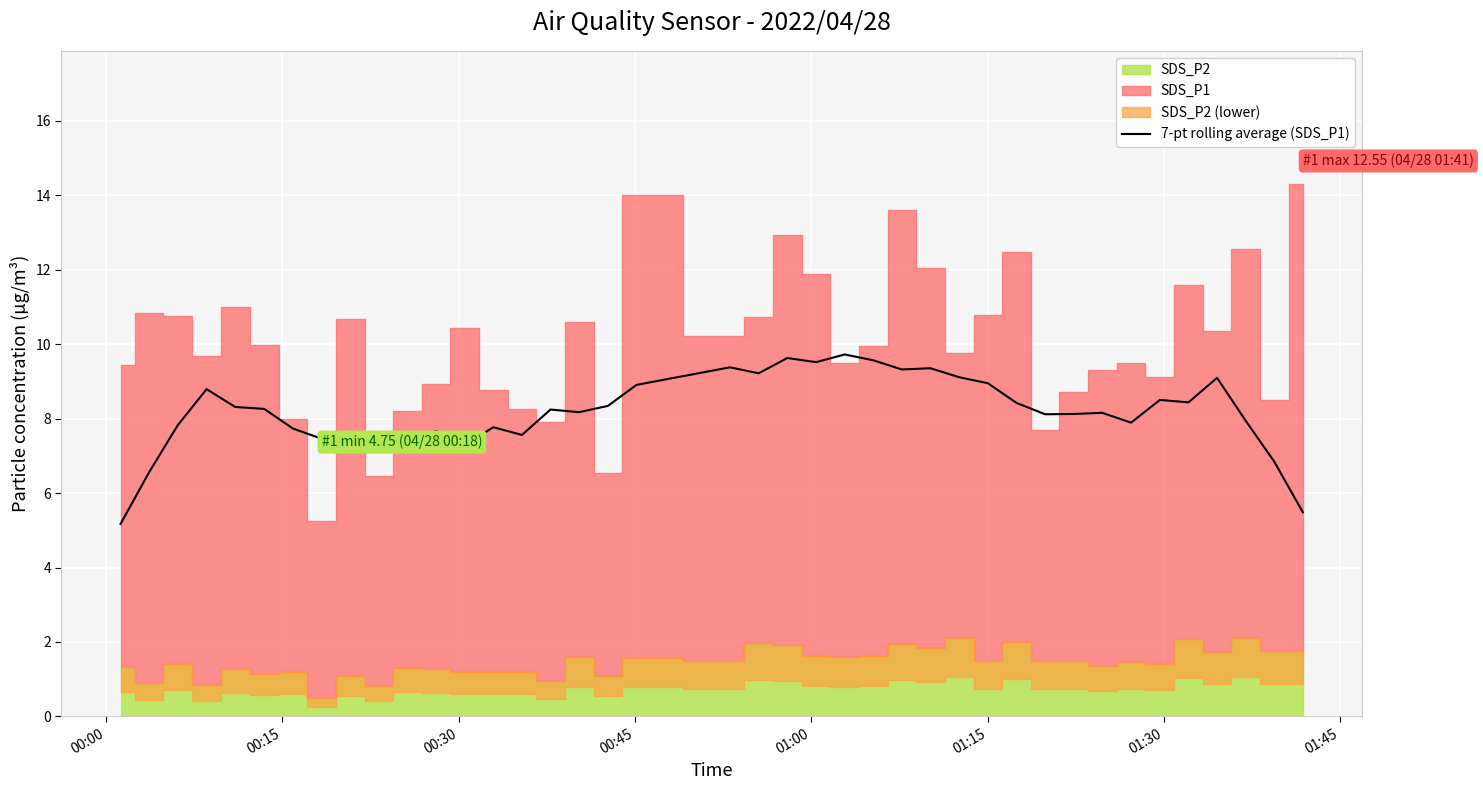

What is the highest value of the 7-pt rolling average (SDS_P1) series?

9.7